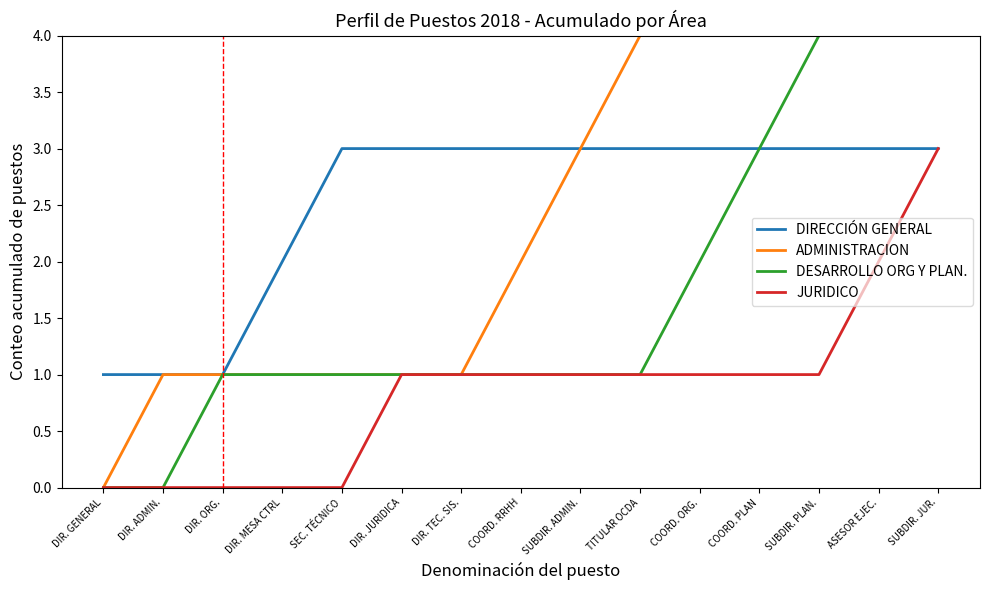

What is the spread (max minus min) of values at SEC. TÉCNICO?

3